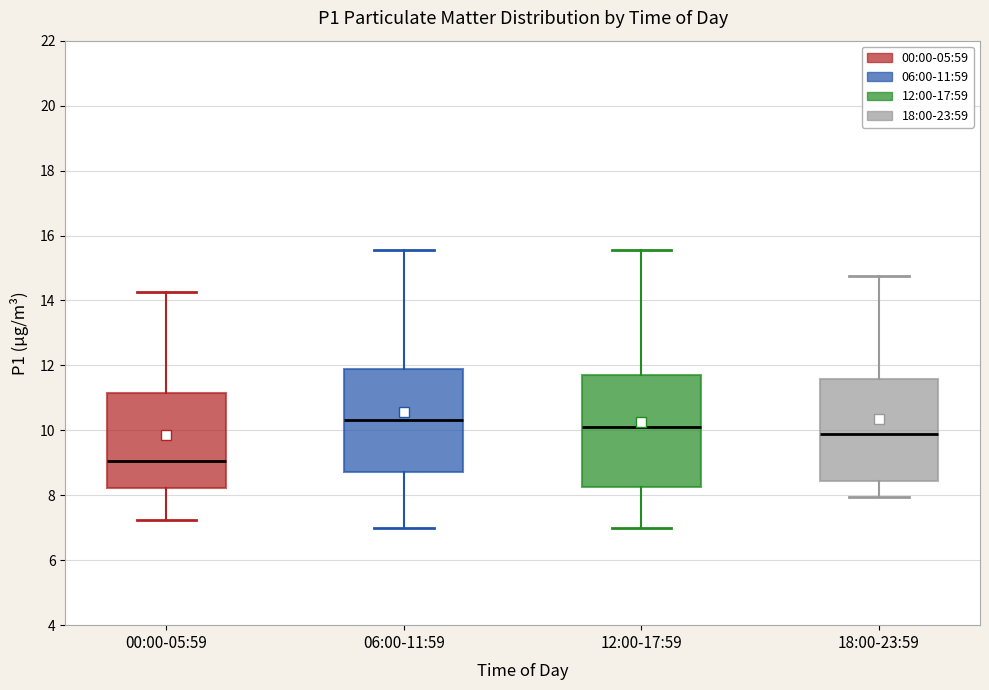

Reading left to right, read every box against the y-axis: the position of its median line, the range the box covers, and the ends of its whiskers. The values are not printed on the chart, so give them approximately, as read against the axis.

00:00-05:59: median 9.0, box 8.2 to 11.2, whiskers 7.2 to 14.2
06:00-11:59: median 10.4, box 8.8 to 11.8, whiskers 7.0 to 15.6
12:00-17:59: median 10.2, box 8.2 to 11.8, whiskers 7.0 to 15.6
18:00-23:59: median 9.8, box 8.4 to 11.6, whiskers 8.0 to 14.8